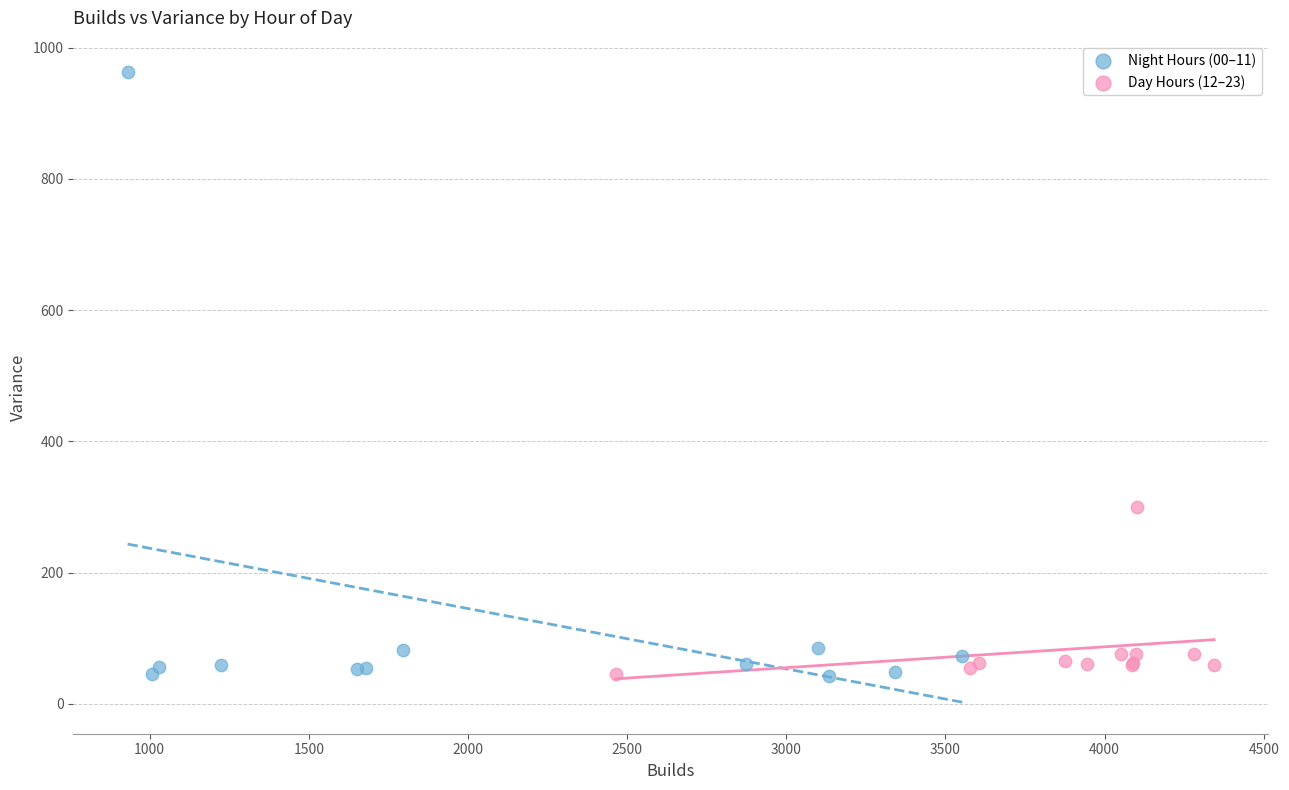

Which series has the largest Y range (max minus min)?

Night Hours (00–11)